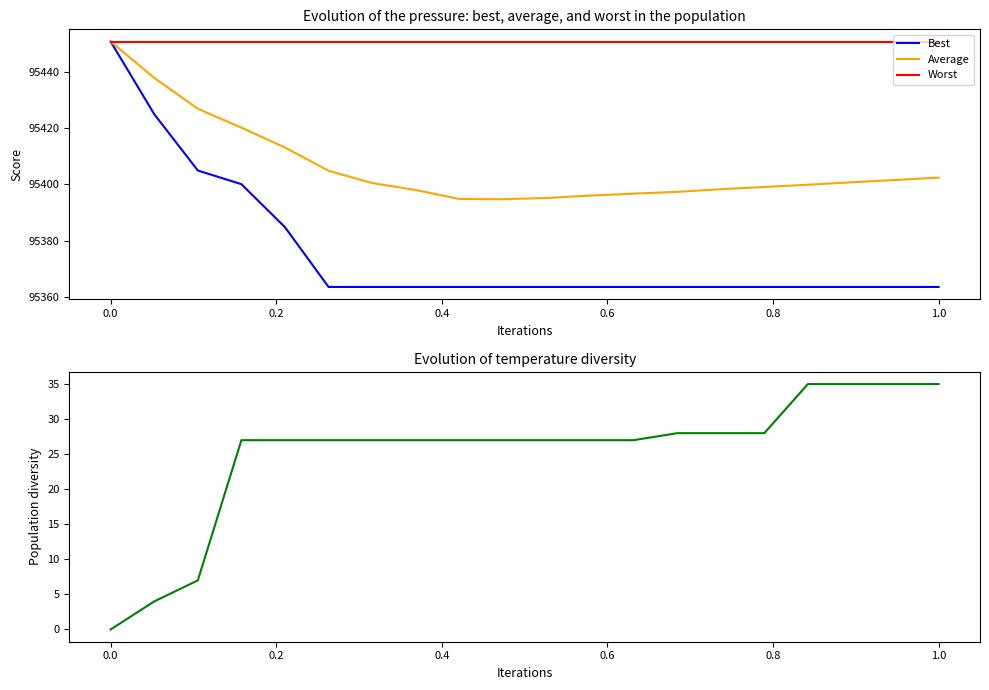

List the series in order of their peak value, highest first.

Best, Average, Worst, Temperature diversity